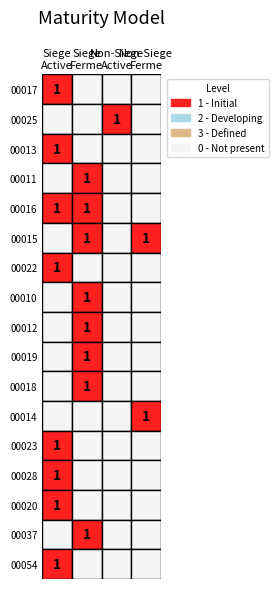

How many positive values does the 00028 series have?

1